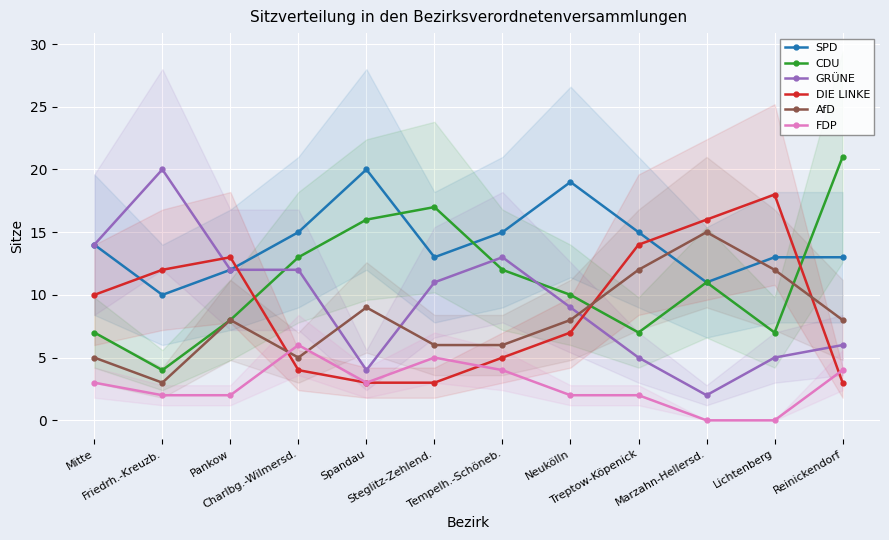

True or false: CDU and FDP cross at least once.

False